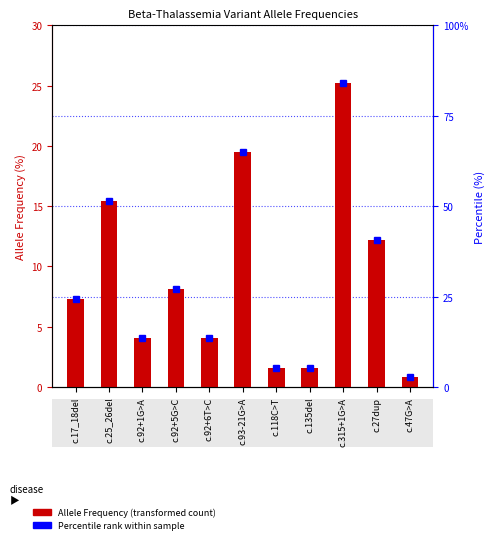

How many values are below 7?

5